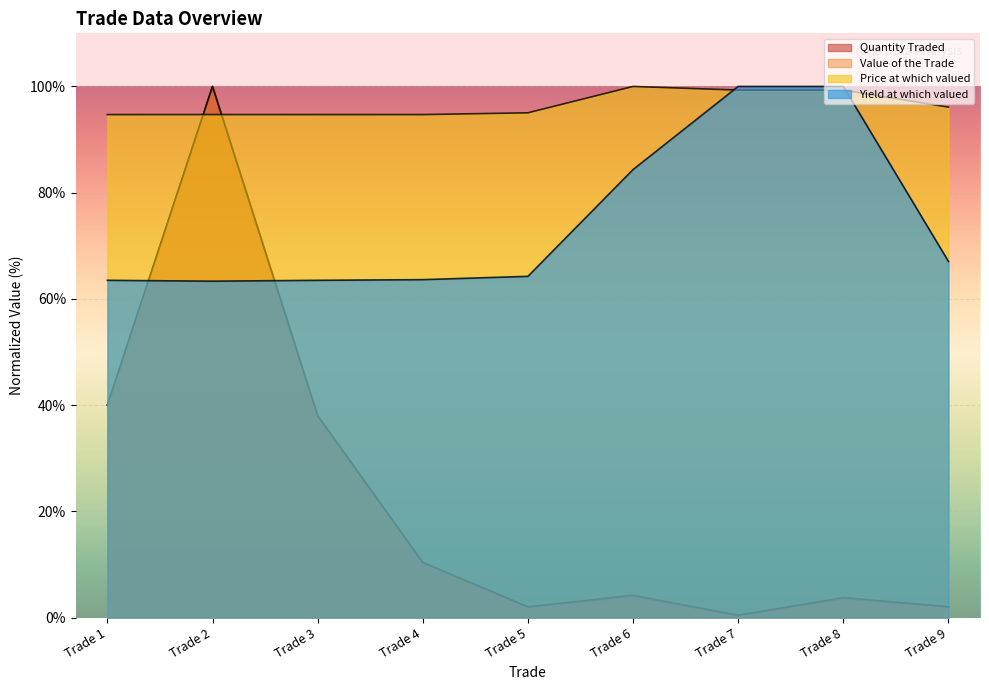

At which label does Yield at which valued reach its minimum?

Trade 2